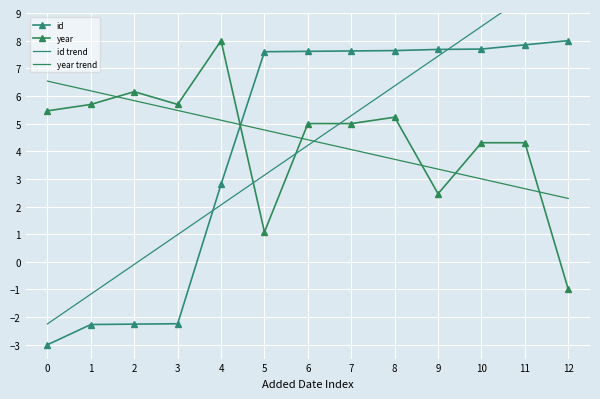

What is the value of the id point at the 6th from the left?

7.6